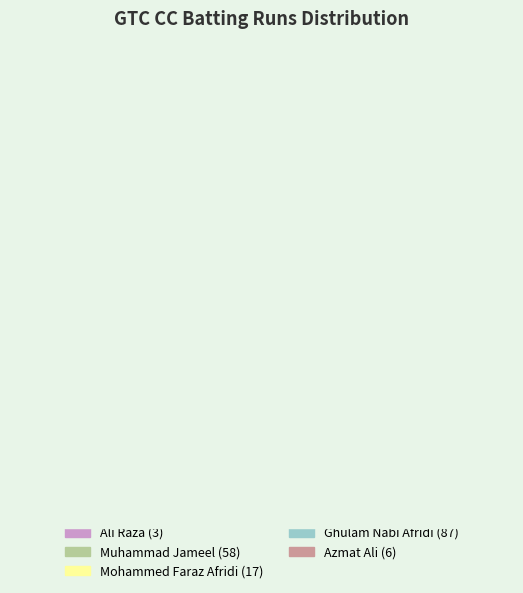

Which category has the biggest portion of the pie?

Ghulam Nabi Afridi